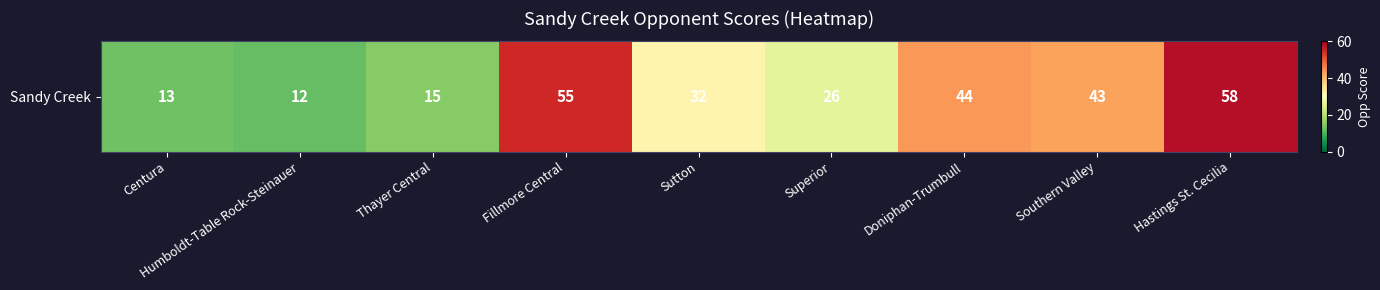

Is it true that the value at Sutton is 32?

True